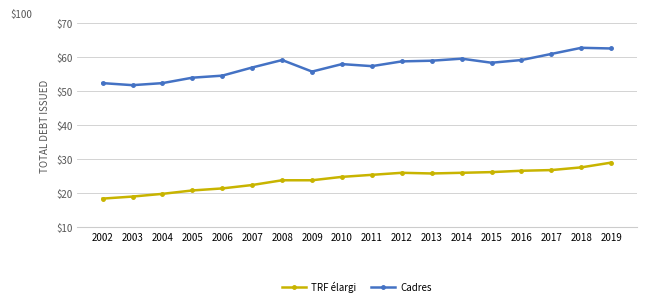

Which series has the widest spread of values?

Cadres